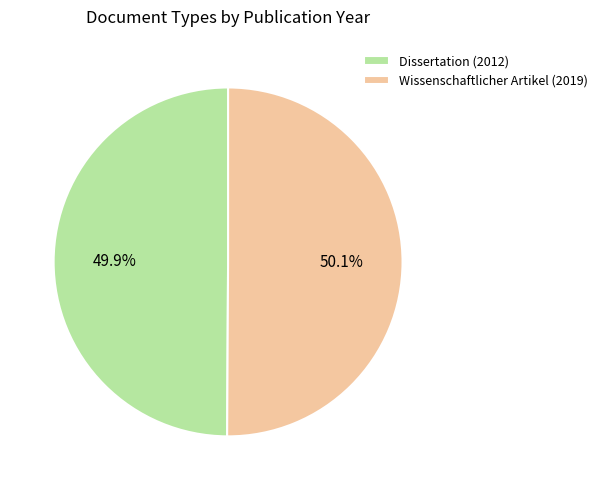

Is there a majority slice in this chart?

Yes